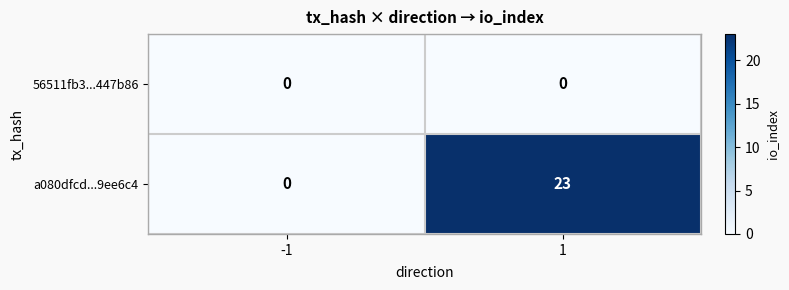

Is it true that 56511fb3...447b86 equals 0 at 1?

True